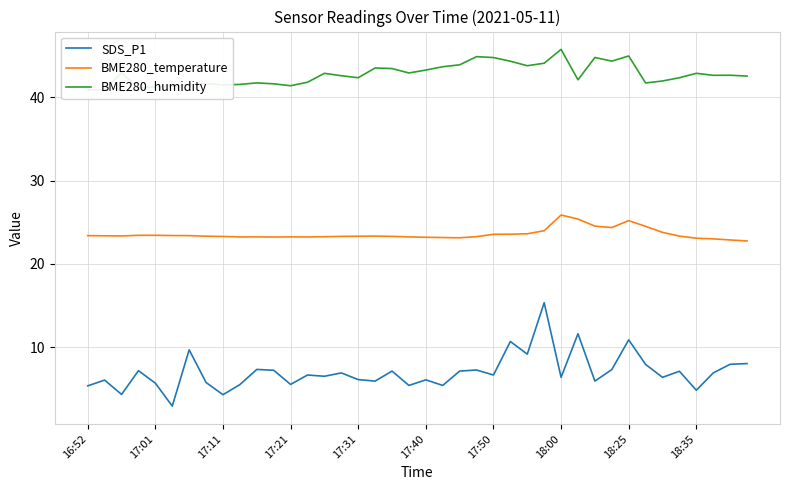

True or false: SDS_P1 and BME280_temperature intersect in this chart.

False